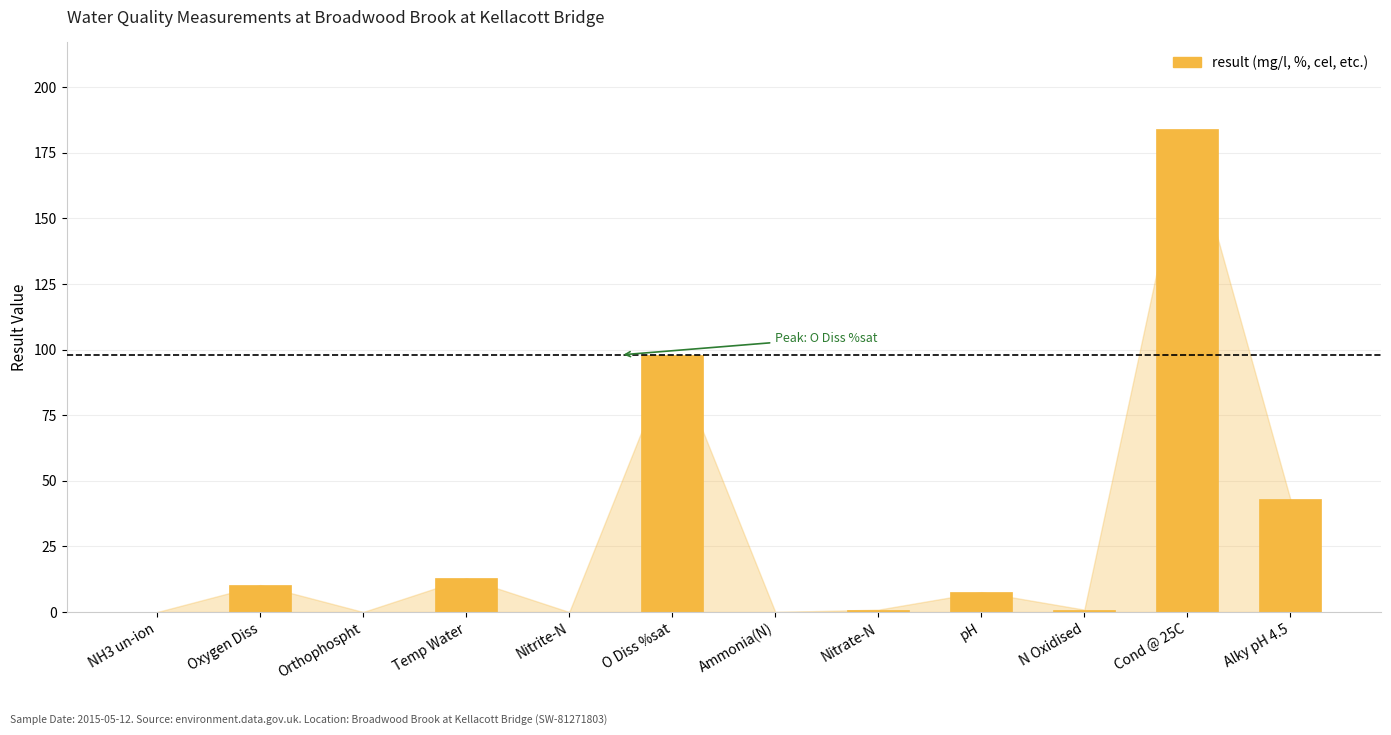

What is the sum of all values?

357.7